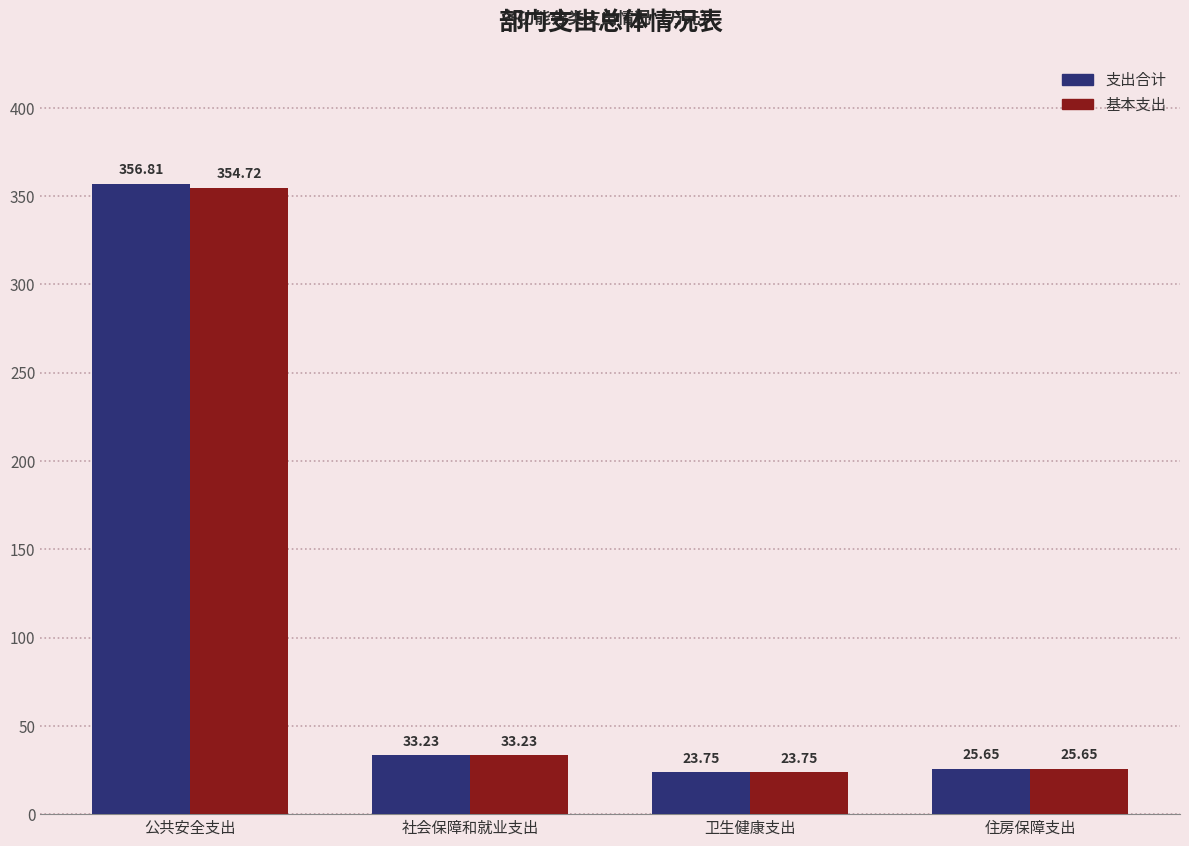

The value of 基本支出 at 公共安全支出 is 354.7. True or false?

True